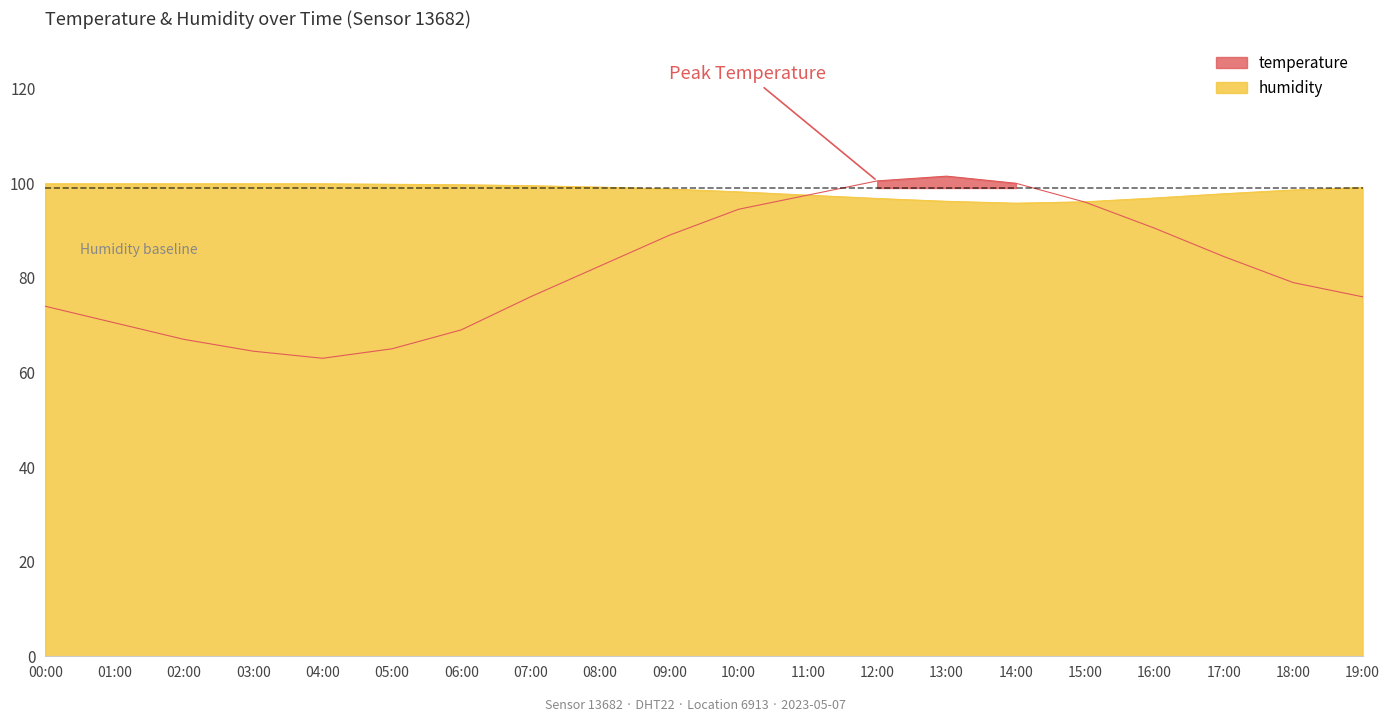

How many lines are shown in the chart?

2